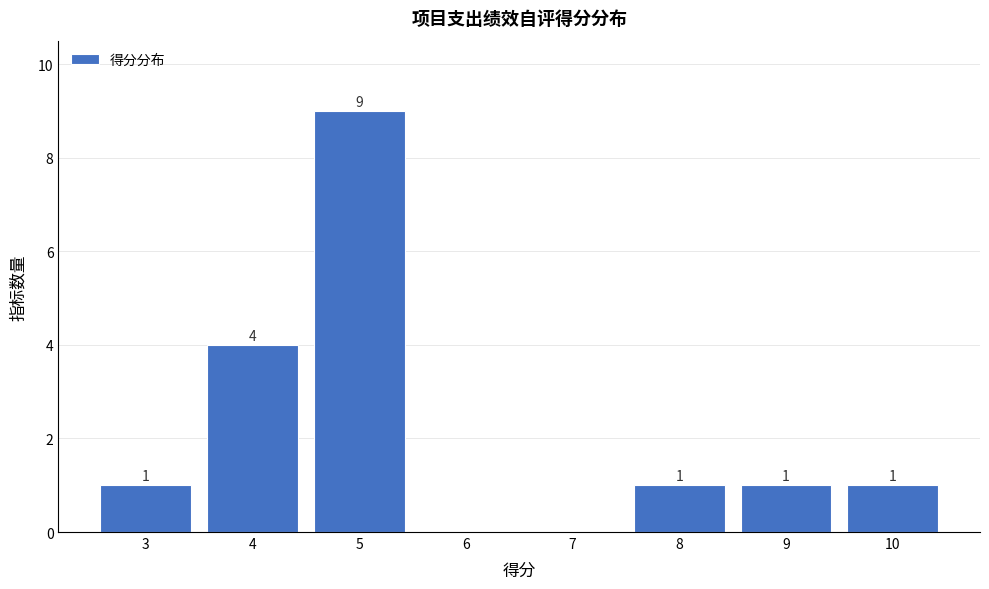

Reading left to right, what are all the values shown in this chart?

3=1	4=4	5=9	6=0	7=0	8=1	9=1	10=1